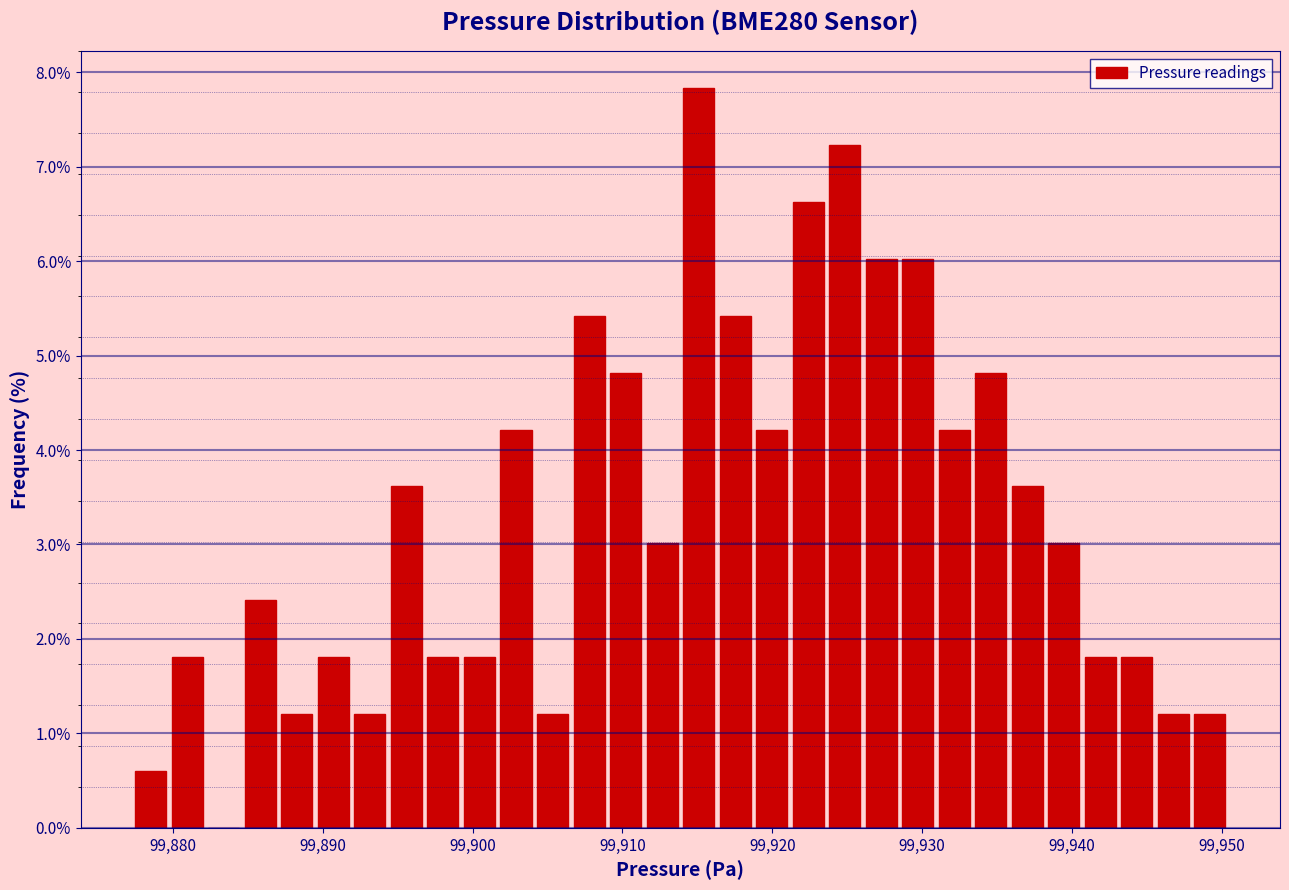

Around what value on the x-axis is the tallest bar? Give the approximate position of its centre, as read against the axis.

99915